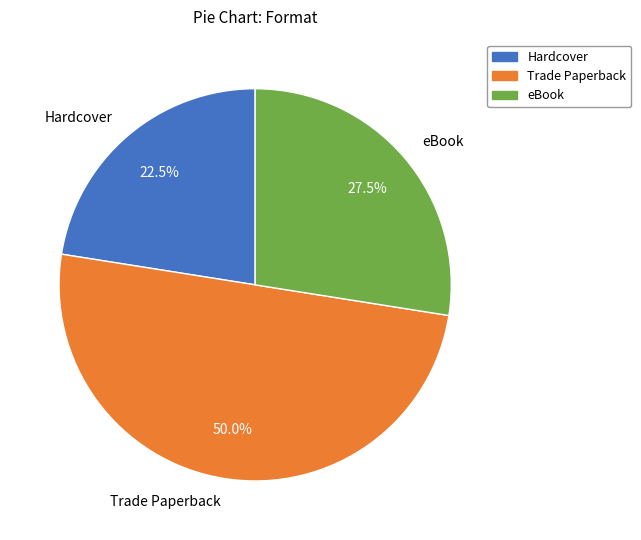

What is the largest slice in the pie chart?

Trade Paperback